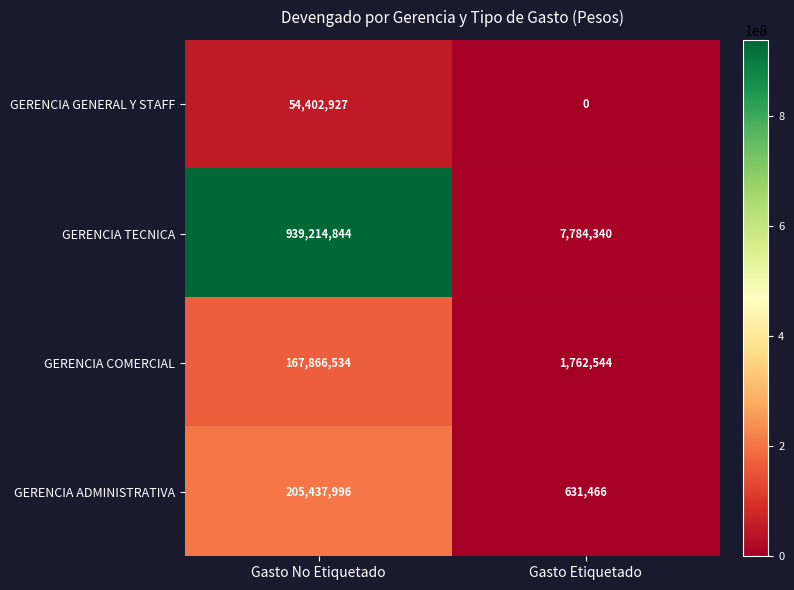

Reading left to right, transcribe all the data shown in this chart.

GERENCIA GENERAL Y STAFF: Gasto No Etiquetado=54402927	Gasto Etiquetado=0
GERENCIA TECNICA: Gasto No Etiquetado=939214844	Gasto Etiquetado=7784340
GERENCIA COMERCIAL: Gasto No Etiquetado=167866534	Gasto Etiquetado=1762544
GERENCIA ADMINISTRATIVA: Gasto No Etiquetado=205437996	Gasto Etiquetado=631466